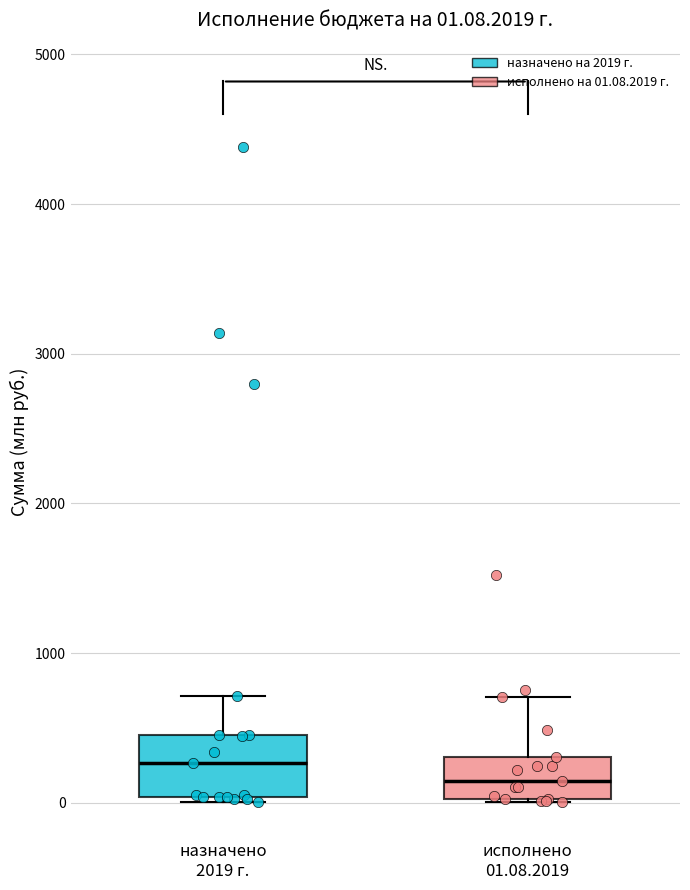

Which box is the tallest, from its lower edge to its upper edge?

назначено 2019 г.